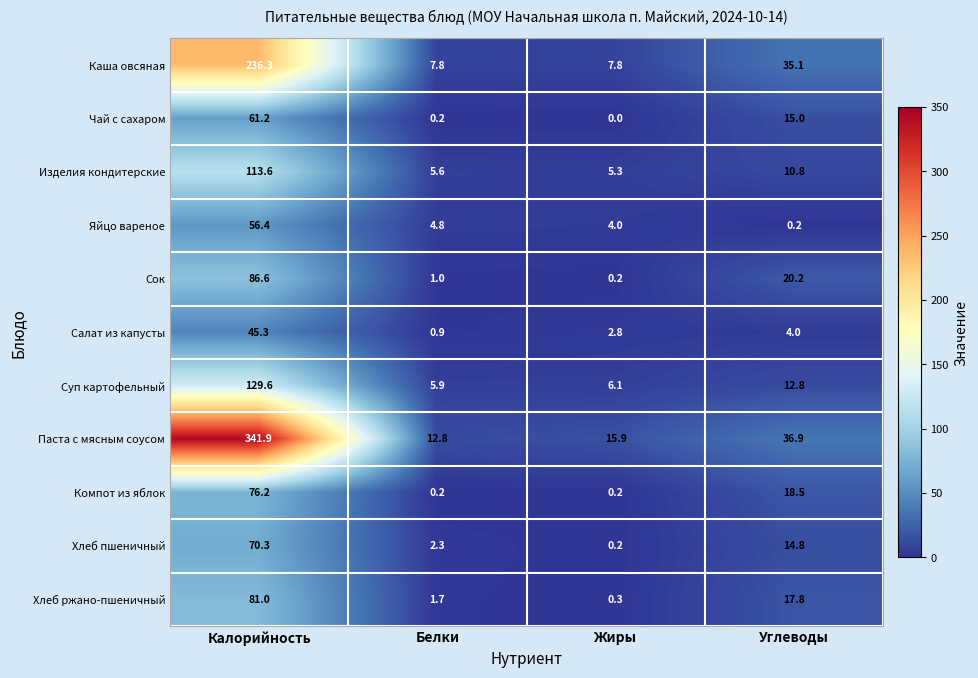

What is the sum of all Салат из капусты values?

53.0